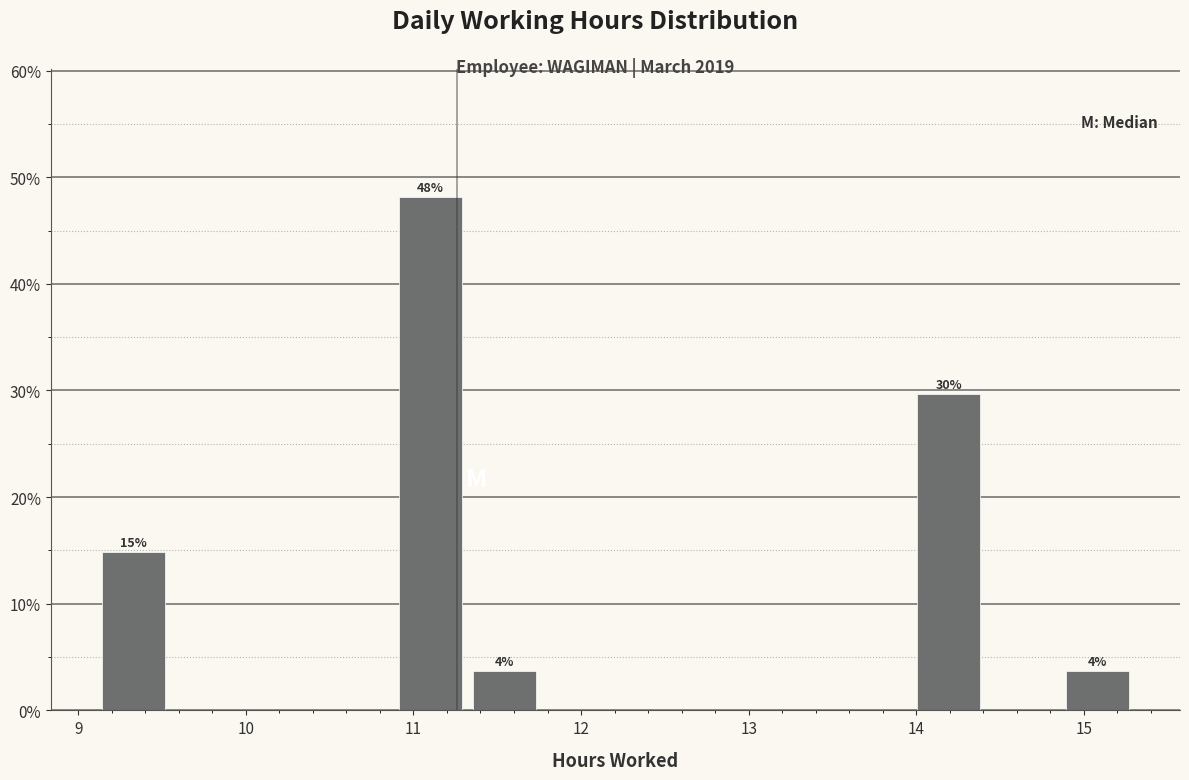

Over which range of the x-axis is the bar tallest?

10.9 to 11.3